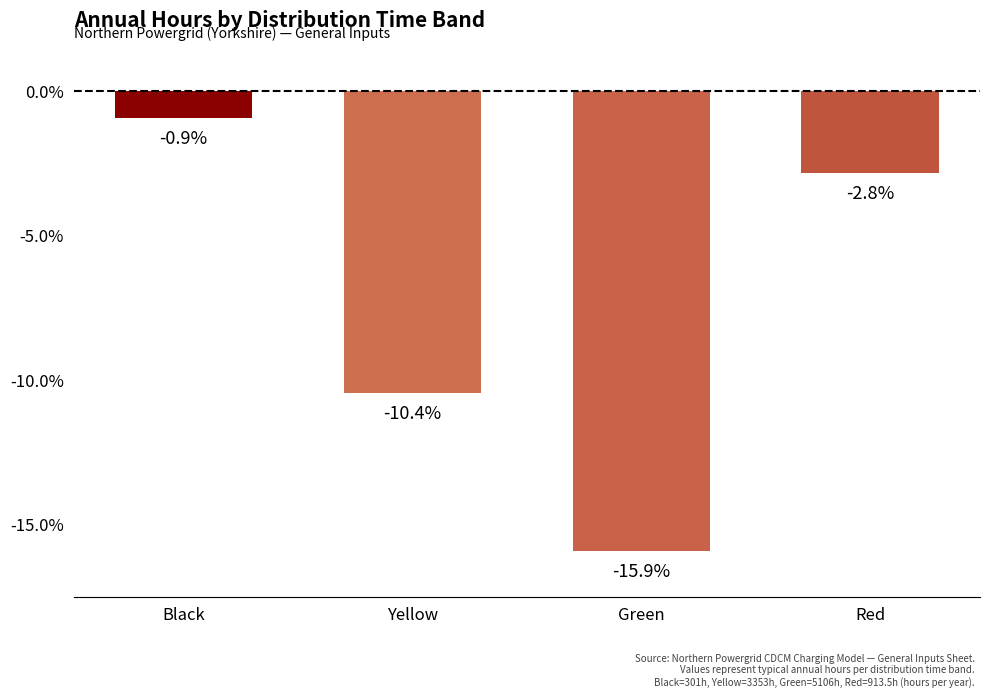

The chart shows a value of -8.5 at Green. True or false?

False